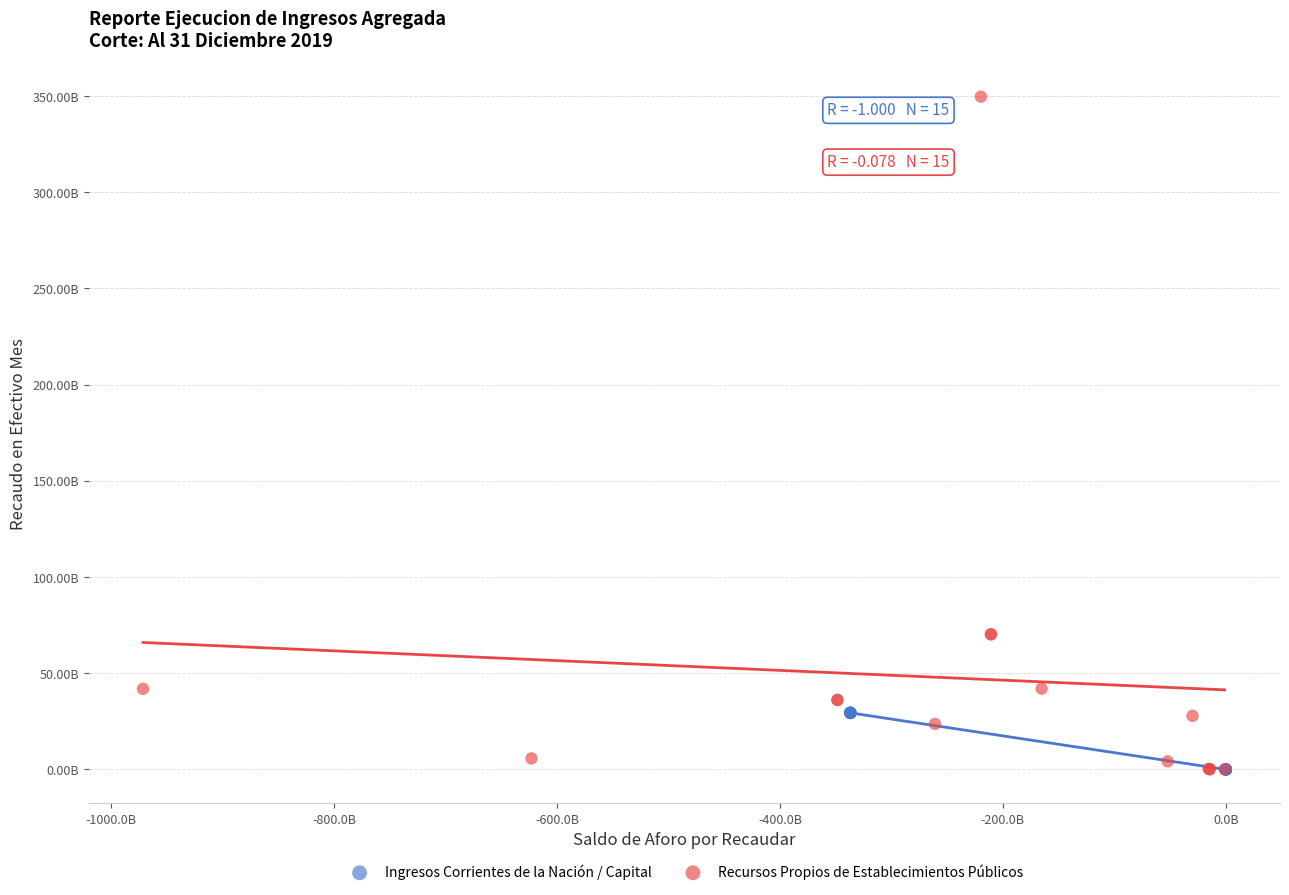

Which series has the widest spread of Y values?

Recursos Propios de Establecimientos Públicos